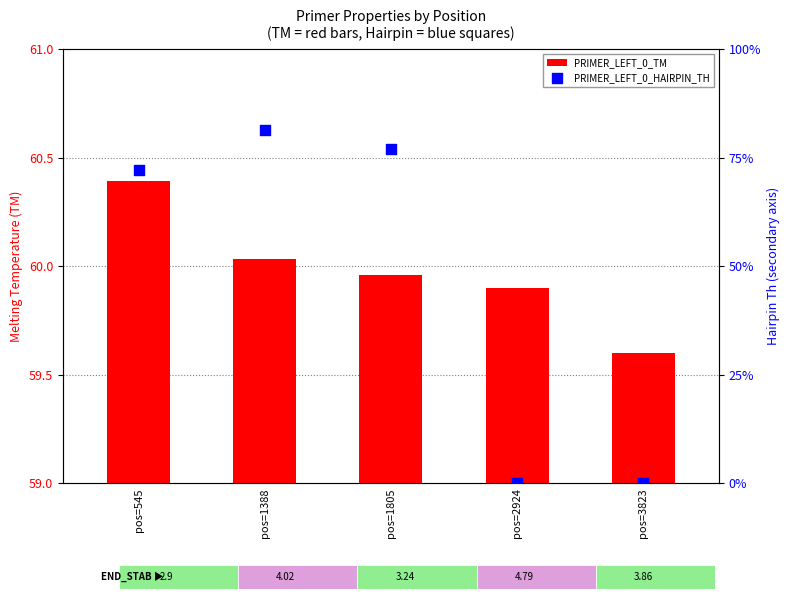

At how many categories does at least one series exceed 27?

5